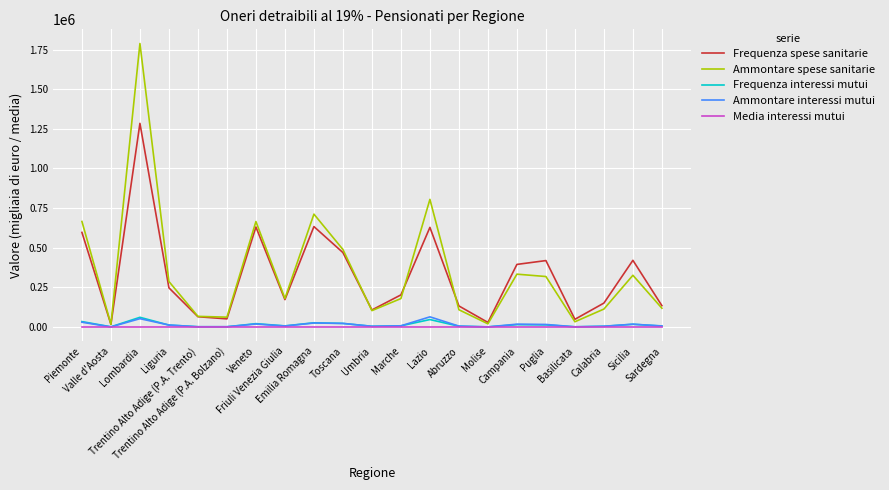

How many interior local valleys does the Frequenza spese sanitarie series have?

6